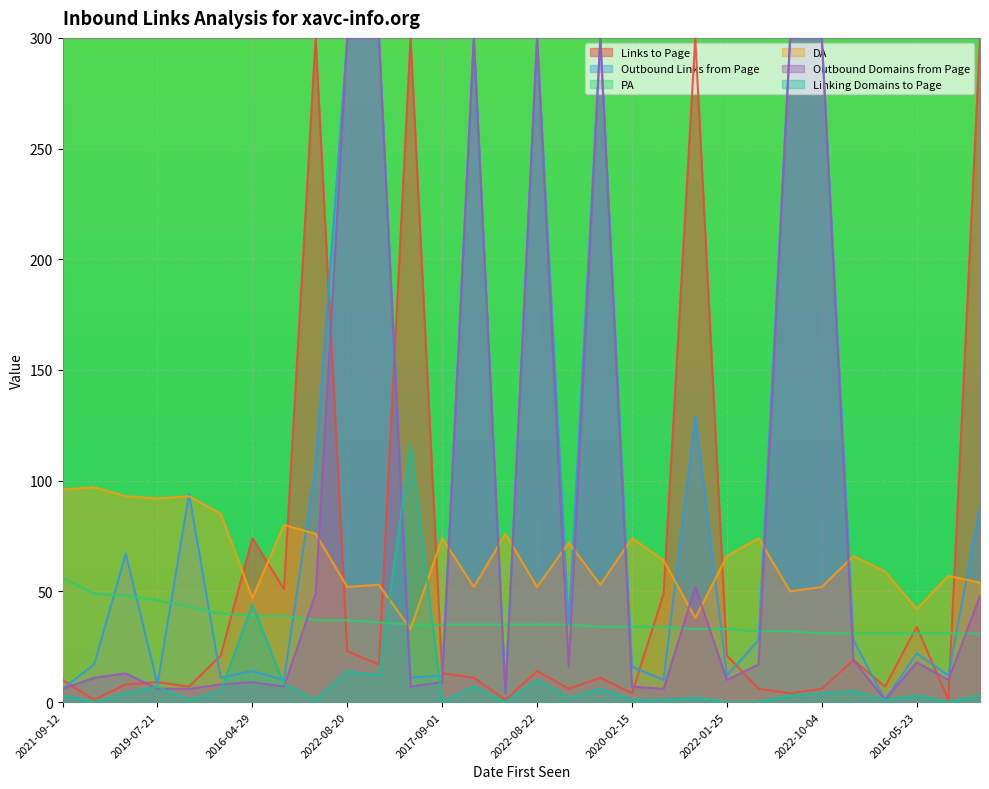

At which label is Linking Domains to Page closest to 58?

2016-04-29